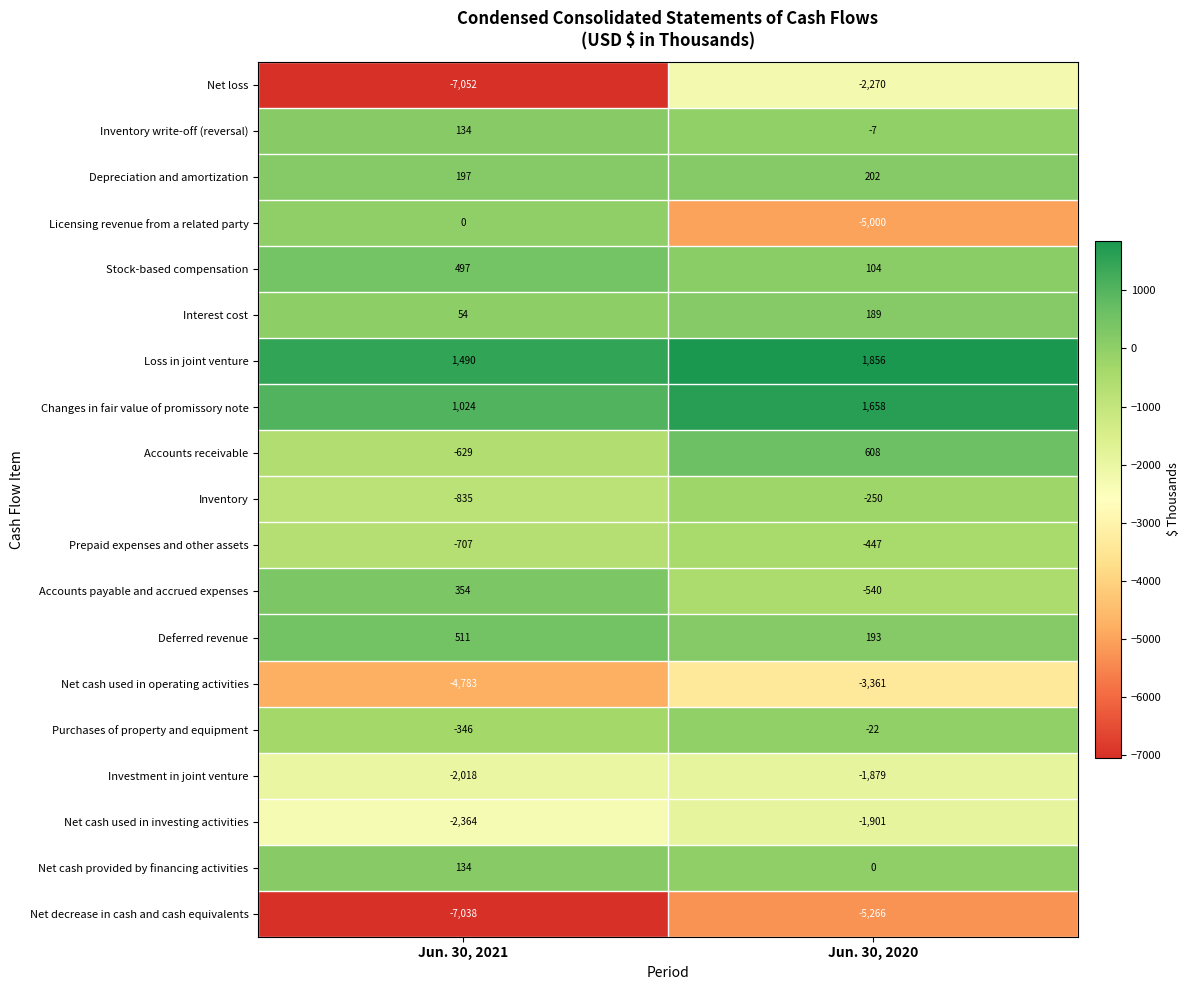

What is the total value across all series at Jun. 30, 2020?

-16133